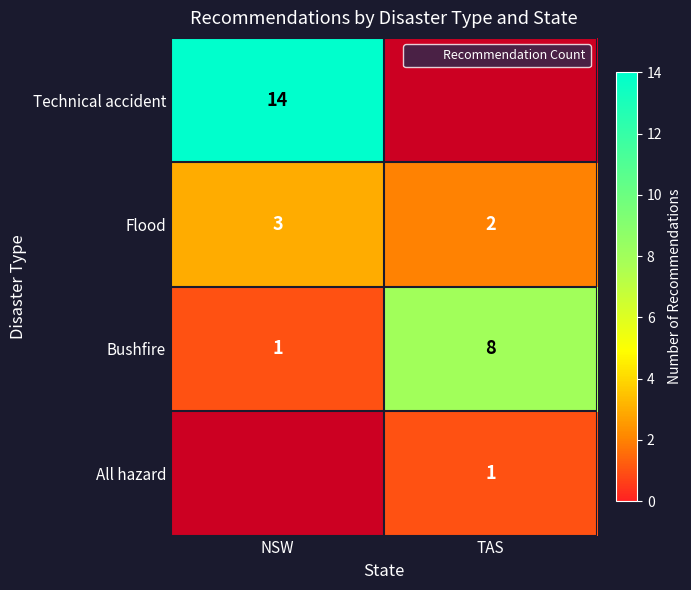

Where is Flood nearest to the value 2?

TAS